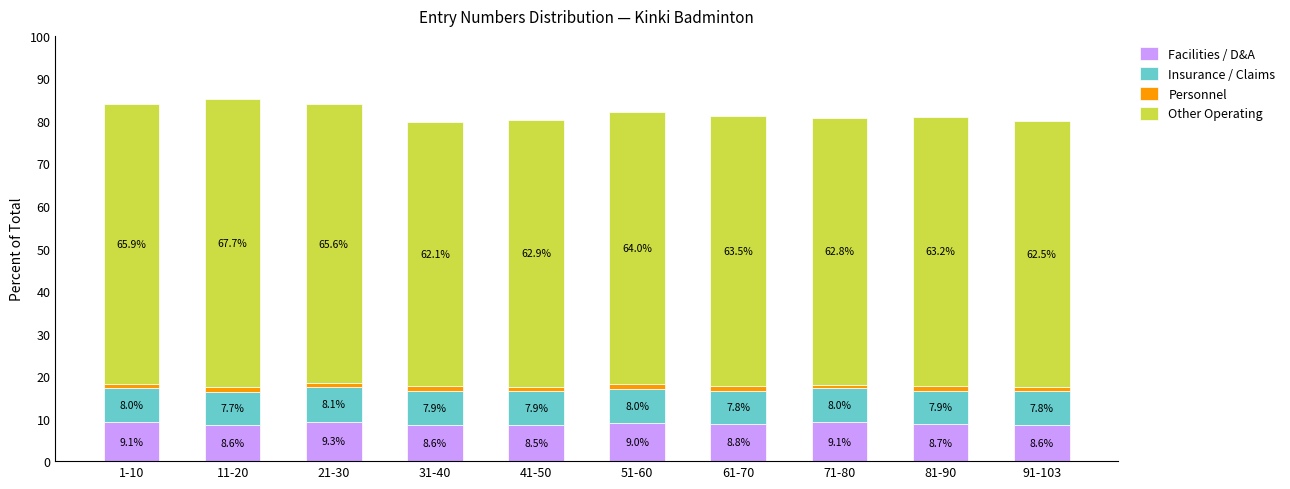

What is the maximum value for Facilities / D&A?

9.3